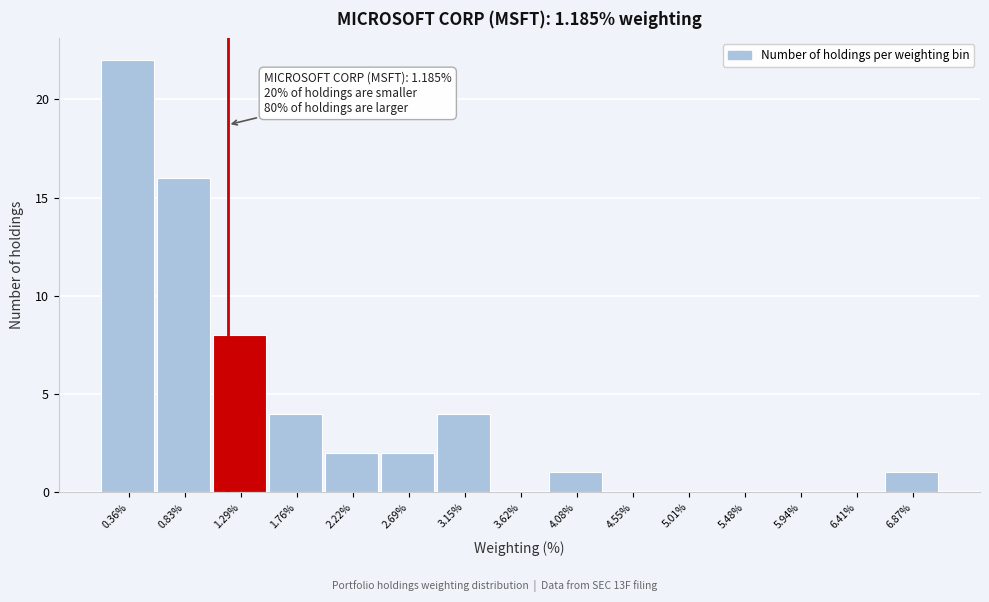

Over which range of the x-axis is the bar tallest?

0.130 to 0.595